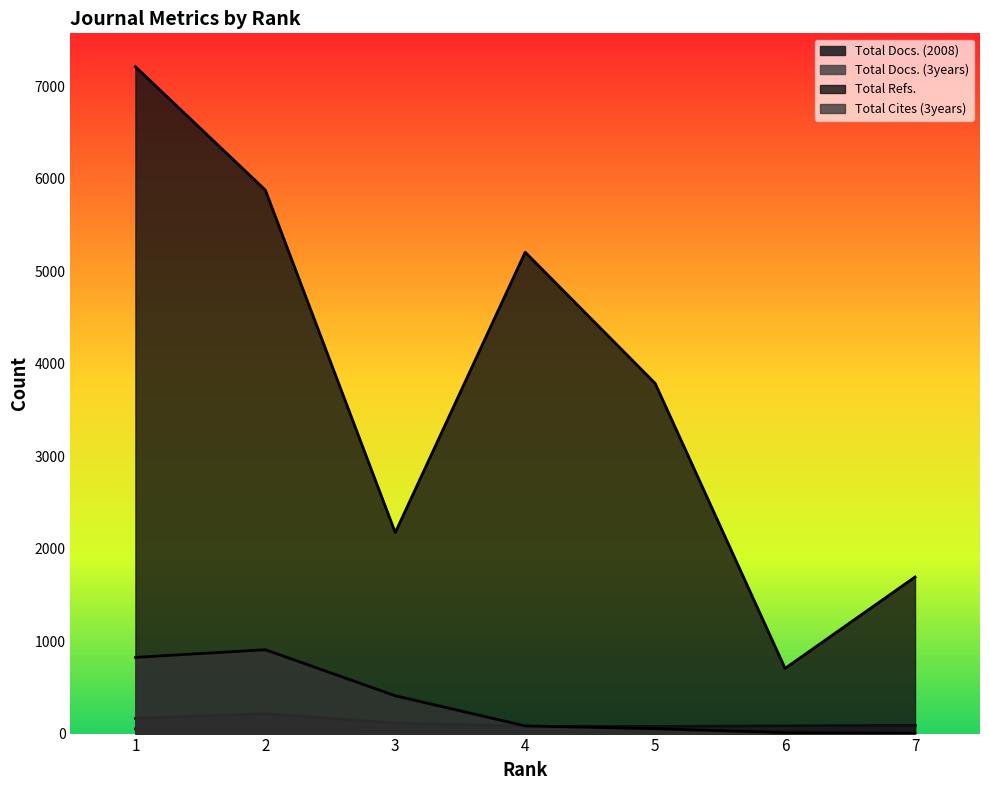

True or false: Total Cites (3years) and Total Refs. cross at least once.

False